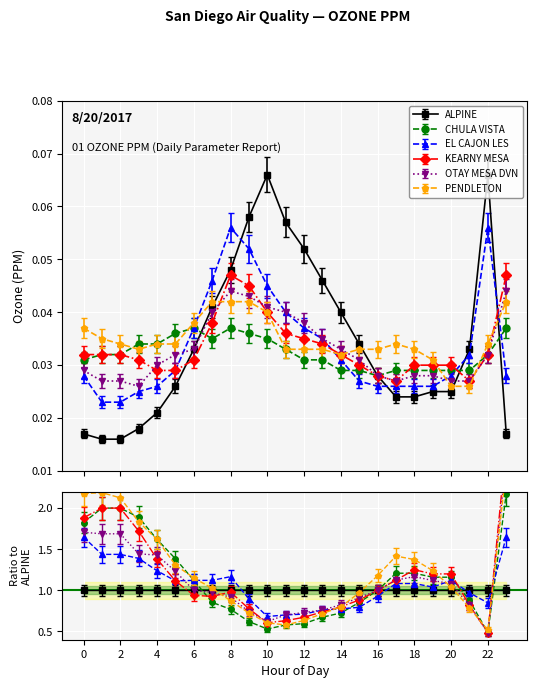

At which category does OTAY MESA DVN reach its first local valley?

3